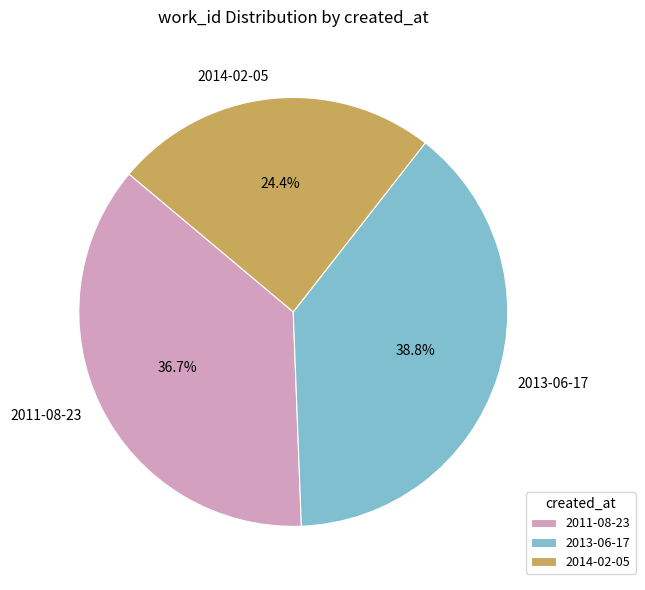

To the nearest percent, what is the difference between the 2011-08-23 and 2013-06-17 slice percentages?

2%